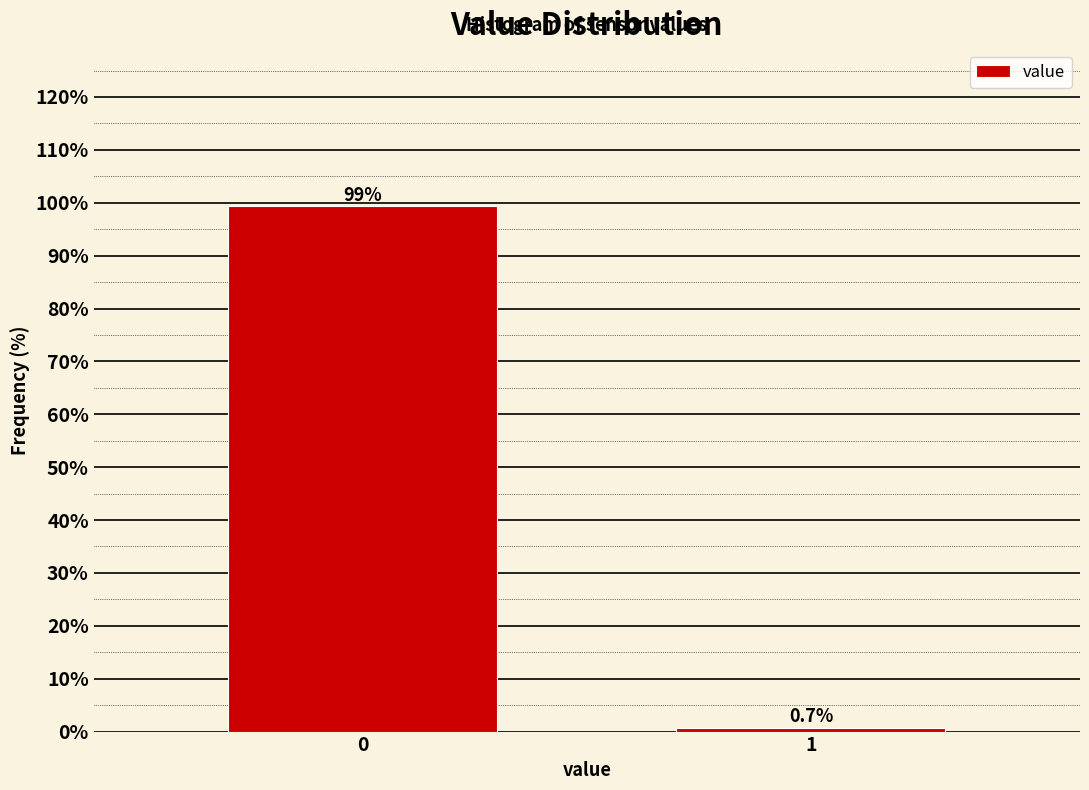

Reading left to right, what are all the values shown in this chart?

0=99.3	1=0.7